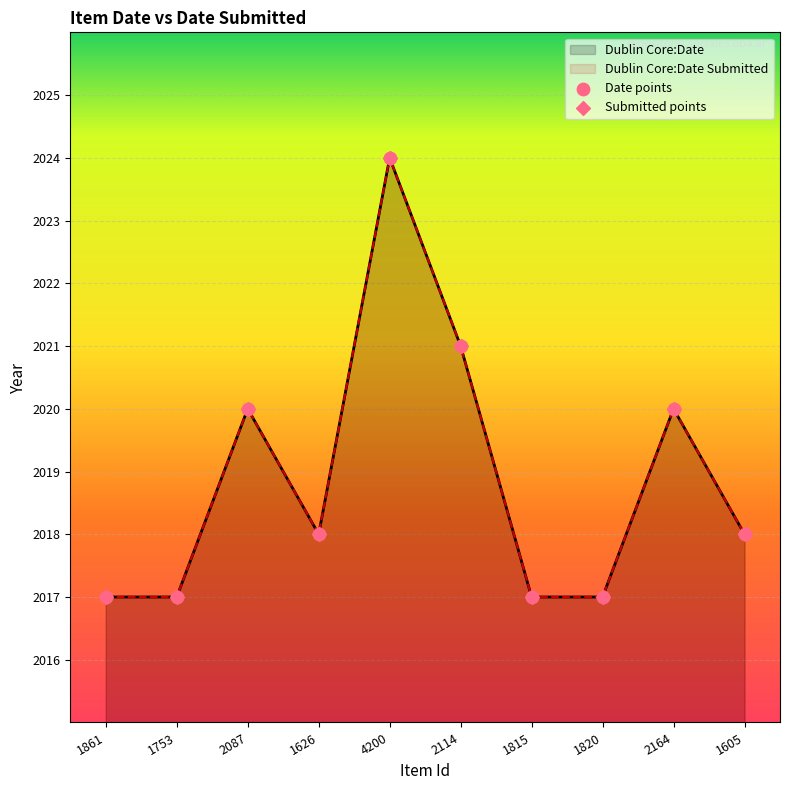

At how many categories does at least one series exceed 2023?

1